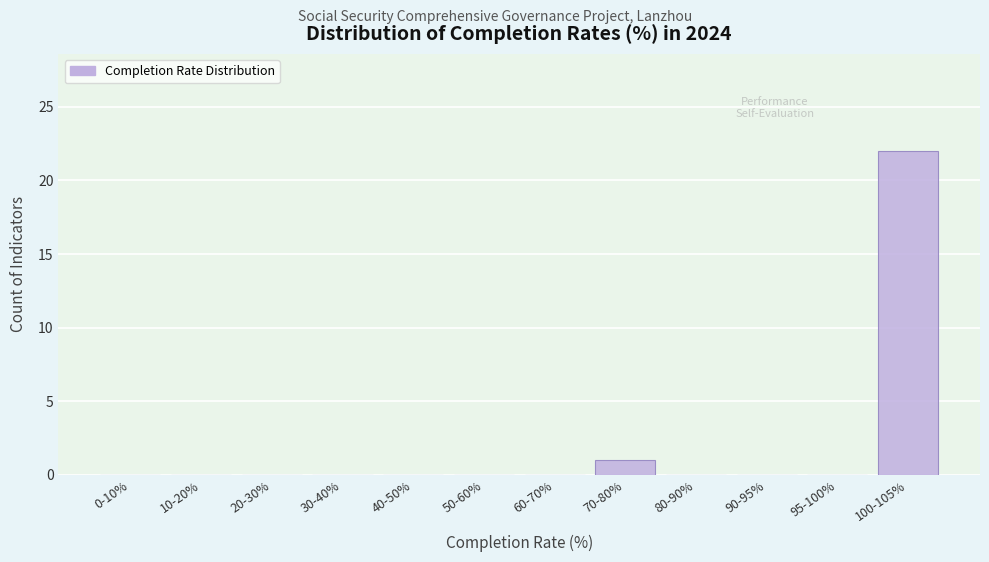

Reading left to right, list all the values displayed in this chart.

0-10%=0	10-20%=0	20-30%=0	30-40%=0	40-50%=0	50-60%=0	60-70%=0	70-80%=1	80-90%=0	90-95%=0	95-100%=0	100-105%=22